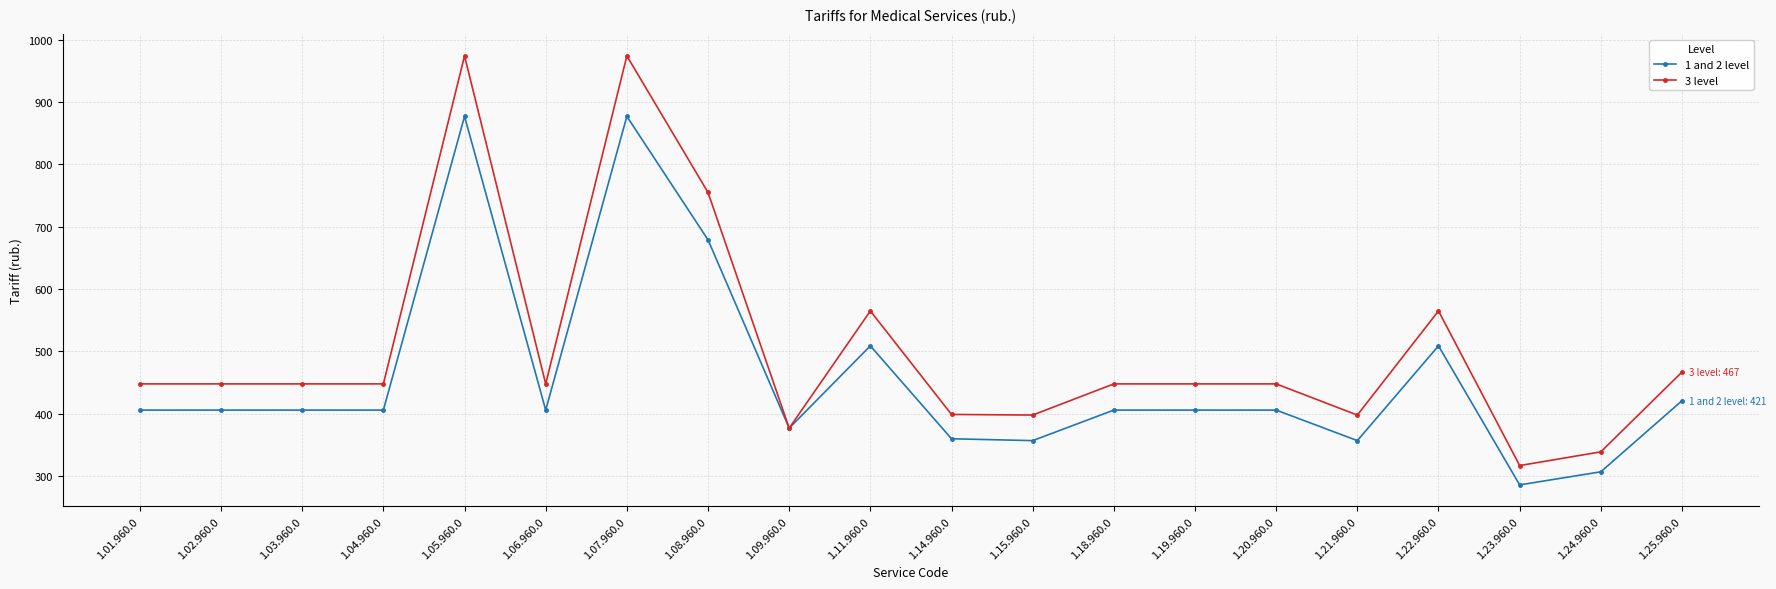

Which series has the widest spread of values?

3 level